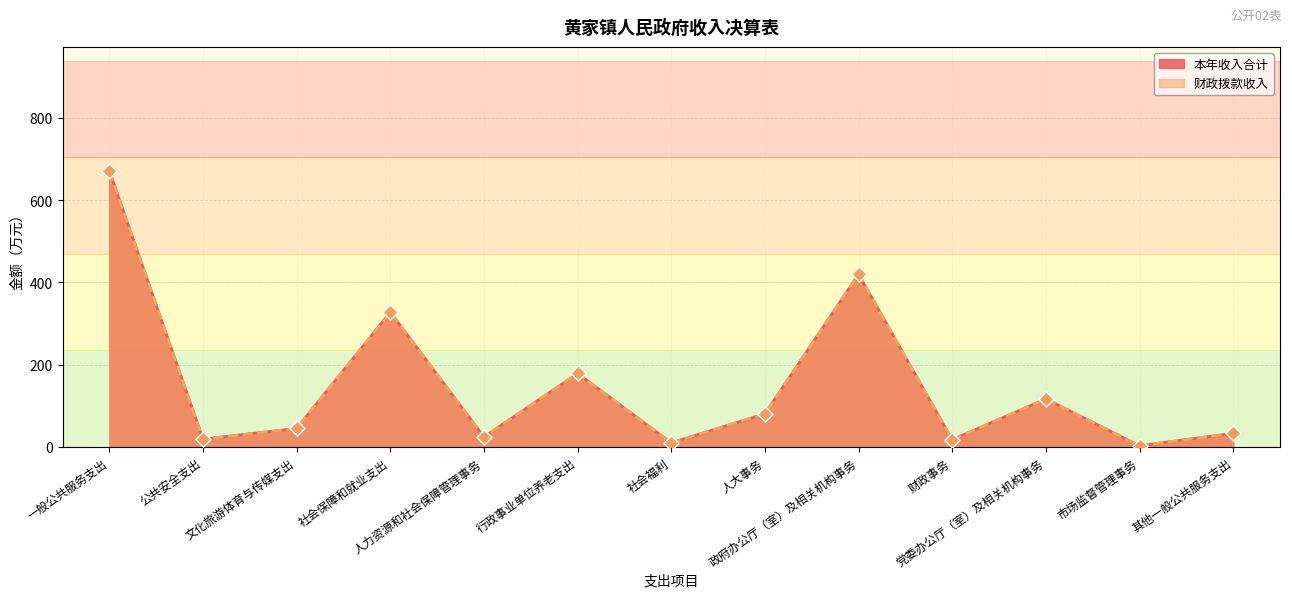

What is the total value across all series at 财政事务?

35.0